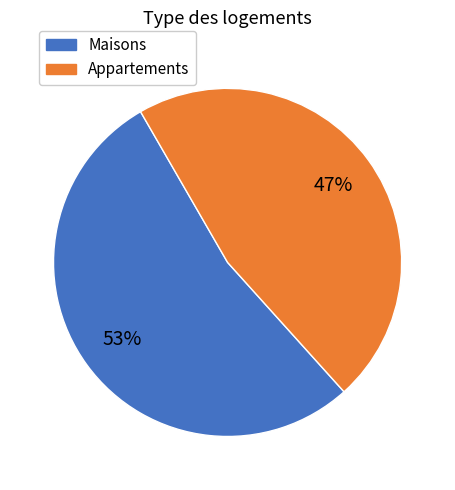

Is there a majority slice in this chart?

Yes